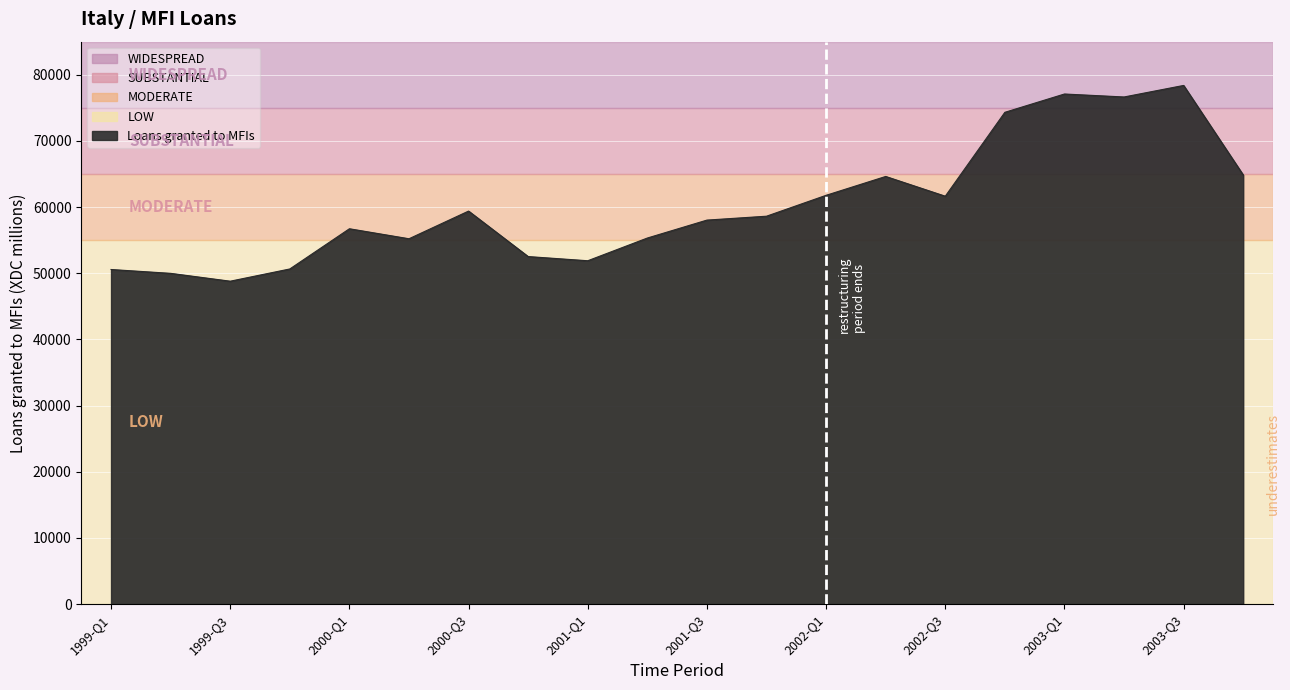

What is the greatest value displayed?

78386